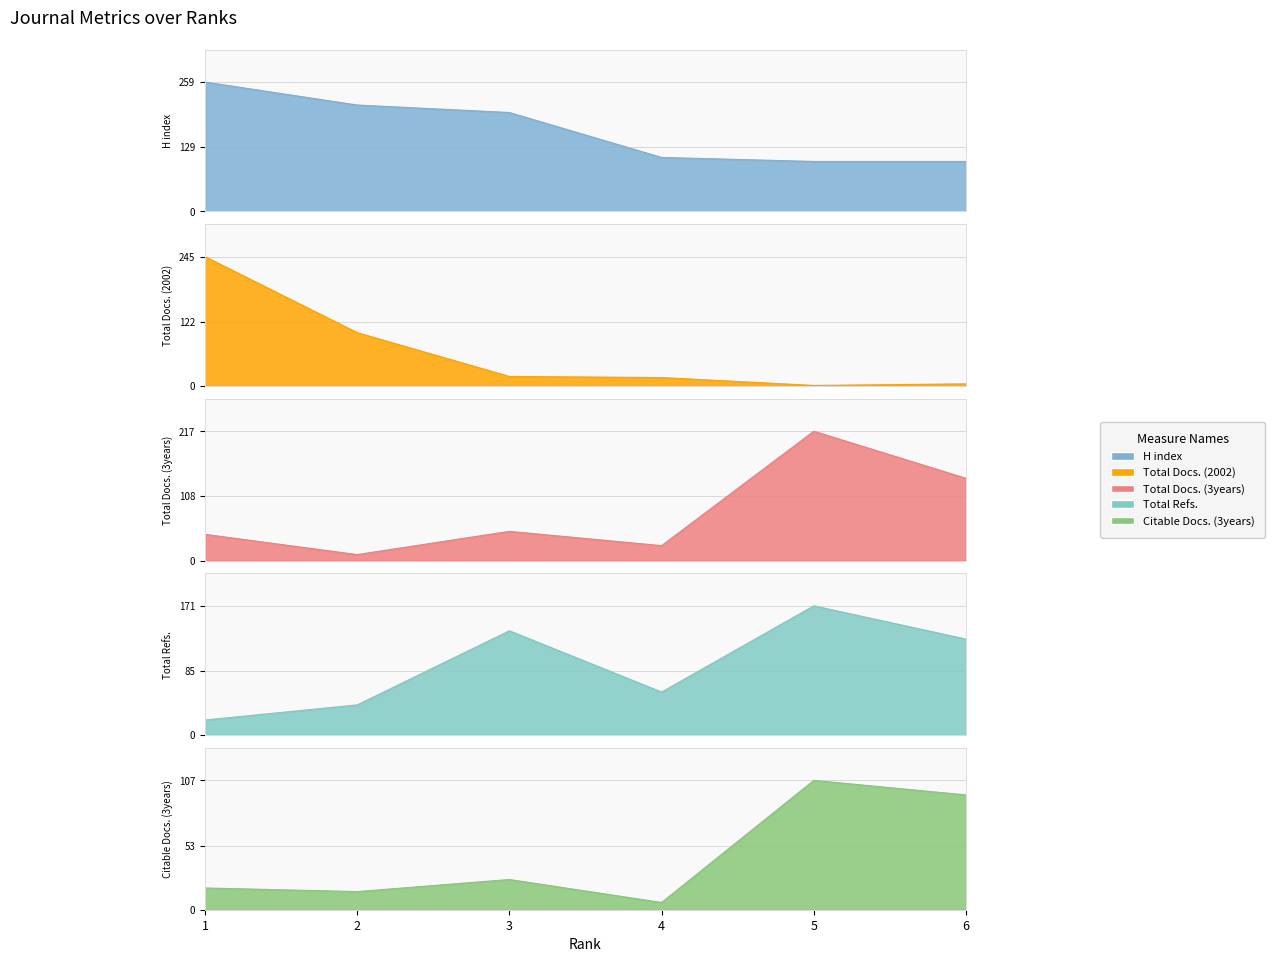

The value of Total Refs. at 5 is 171. True or false?

True